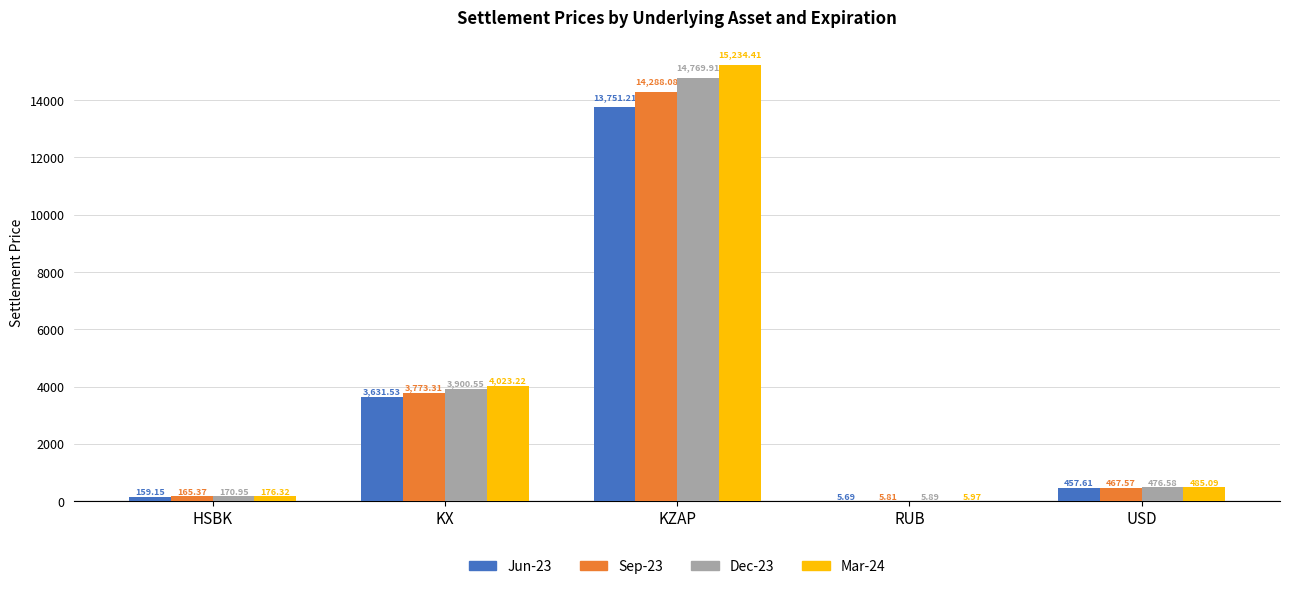

At which label does Sep-23 first exceed 467?

KX